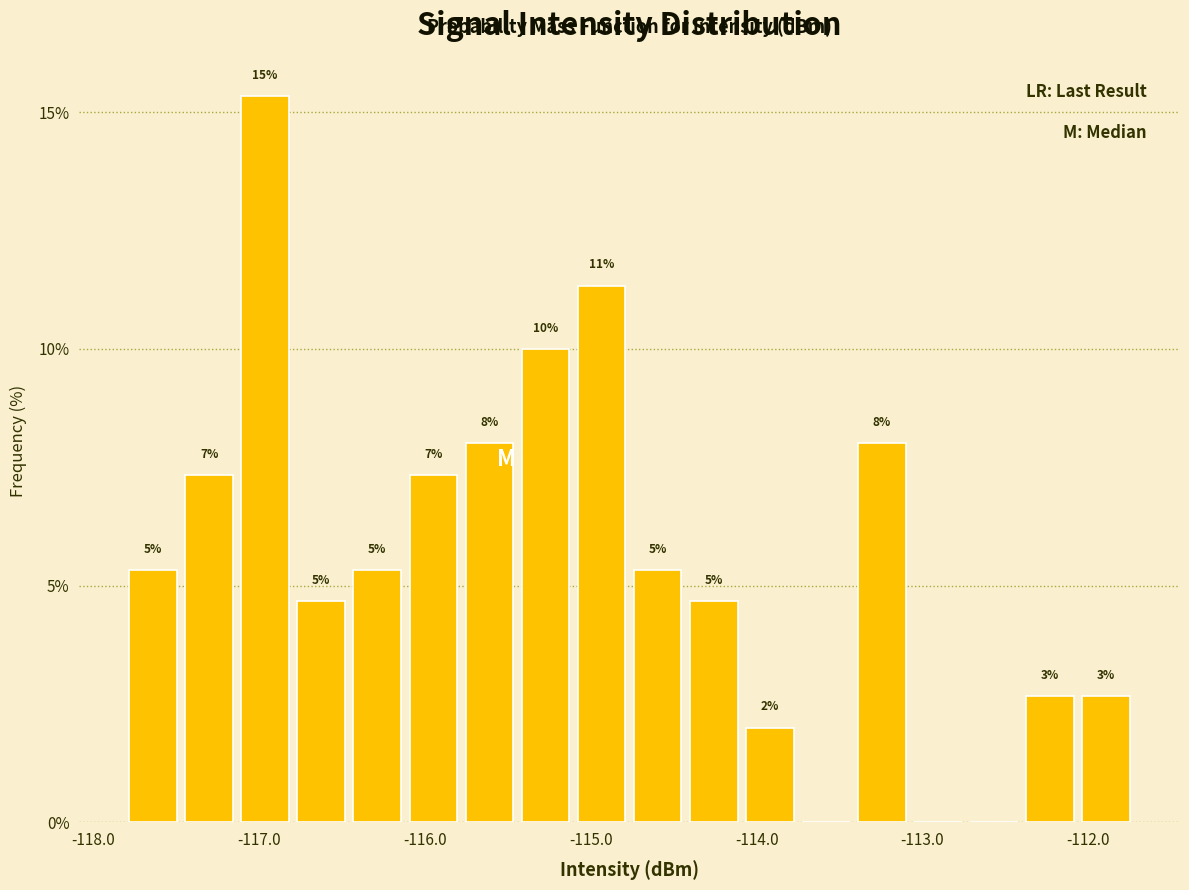

Read against the x-axis, roughly where is the centre of the tallest bar?

-117.0